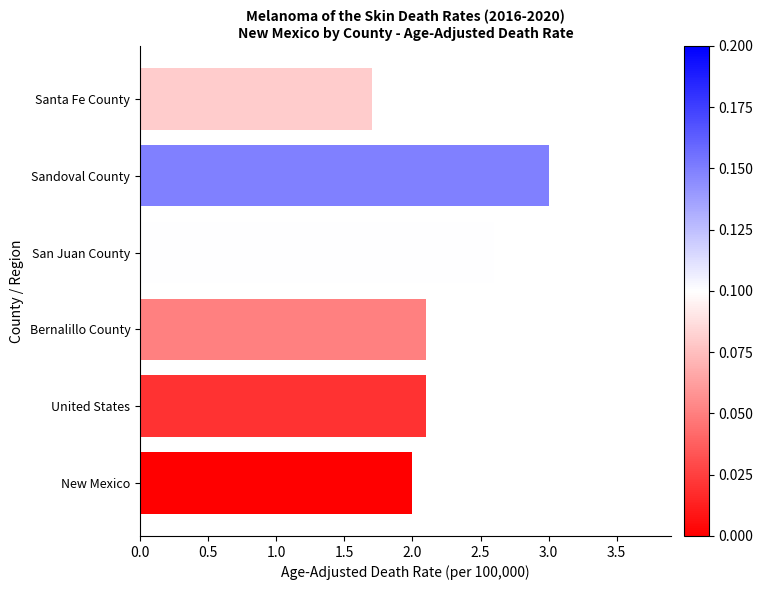

Are the bars horizontal?

Yes